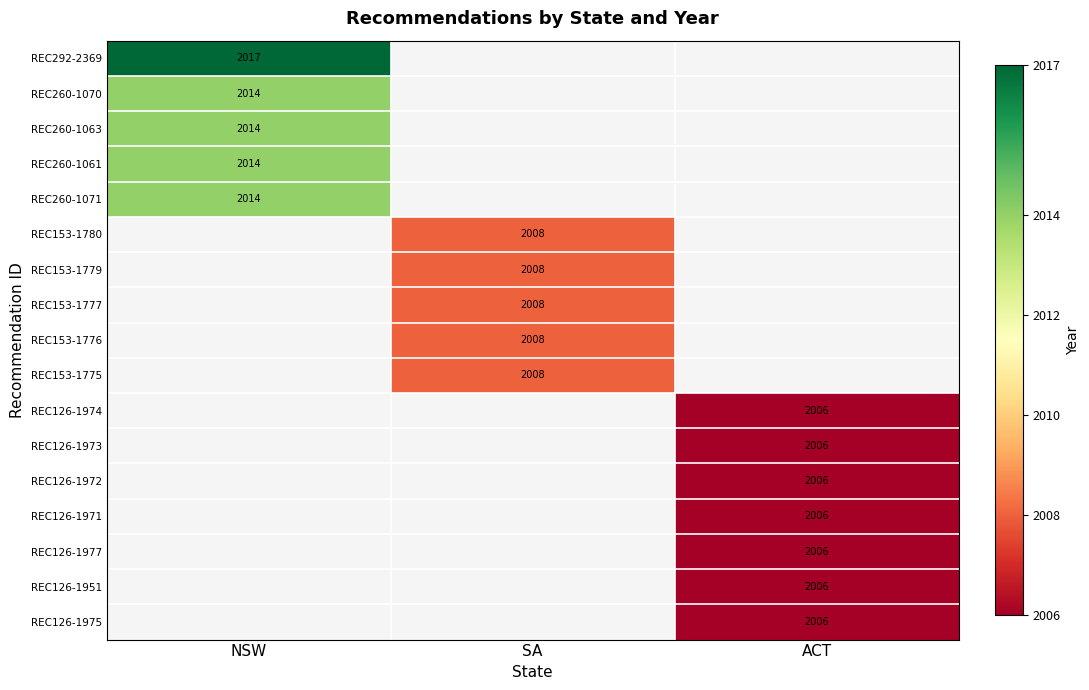

The REC260-1070 series shows 3288 at NSW. True or false?

False